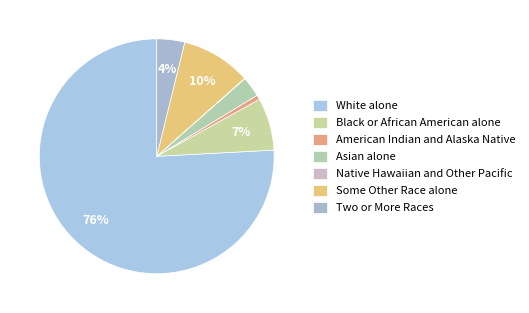

To the nearest percent, what is the average slice percentage?

14%